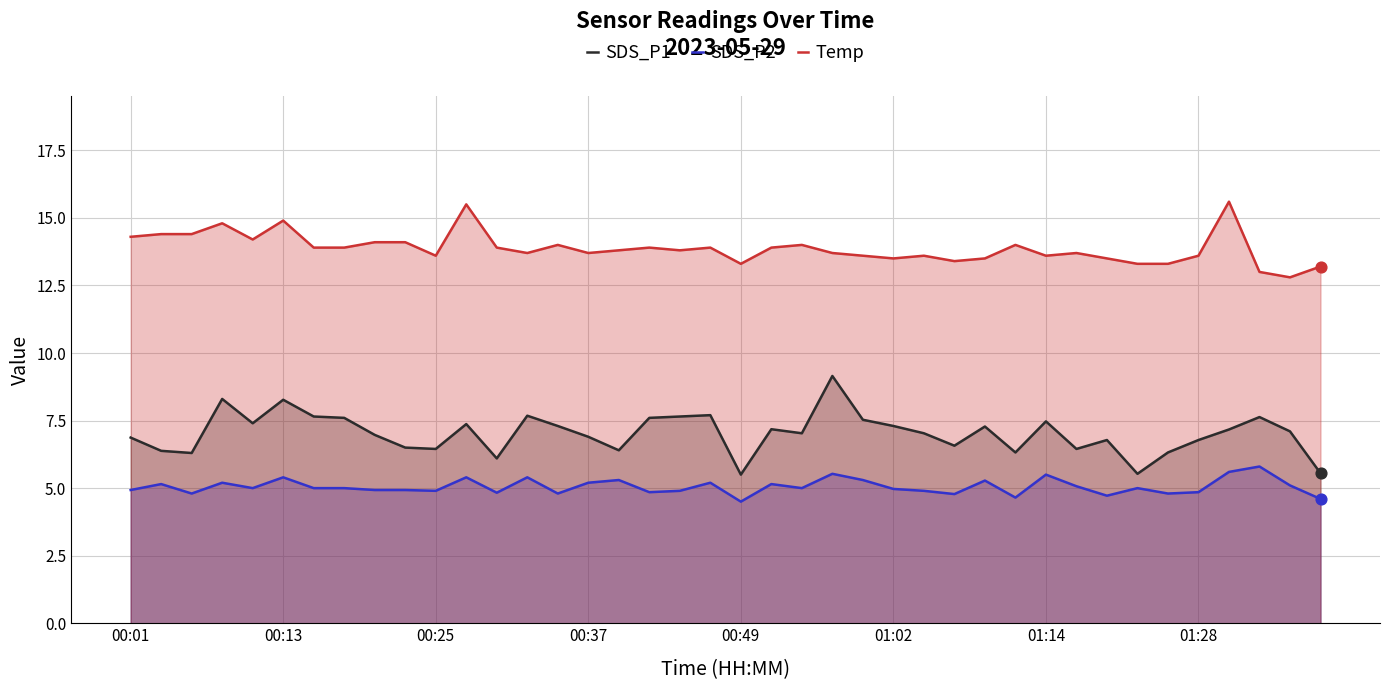

What are all the series names shown in the legend?

SDS_P1, SDS_P2, Temp